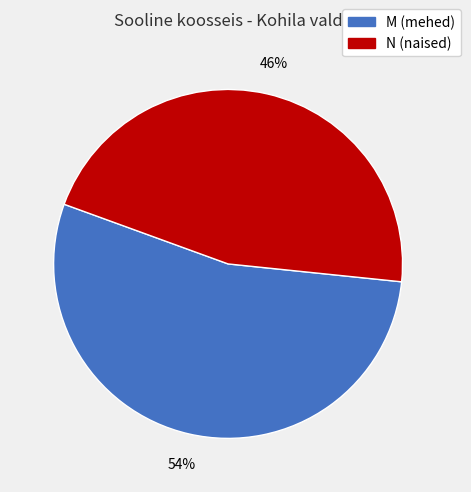

To the nearest percent, what is the average slice percentage?

50%